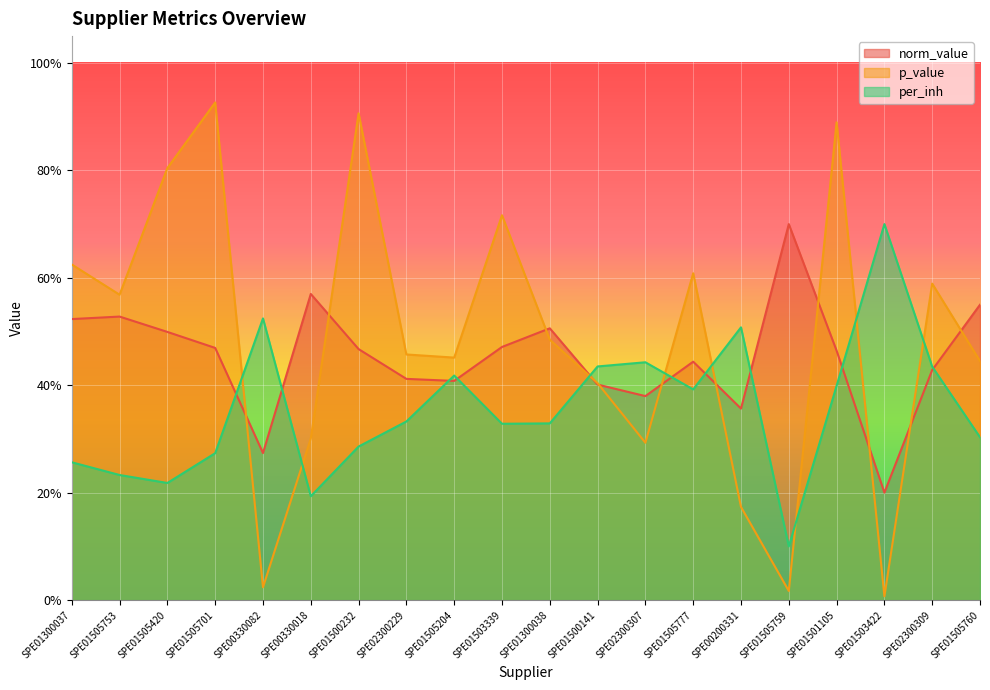

True or false: per_inh has more than 1 points higher than both neighbors.

True